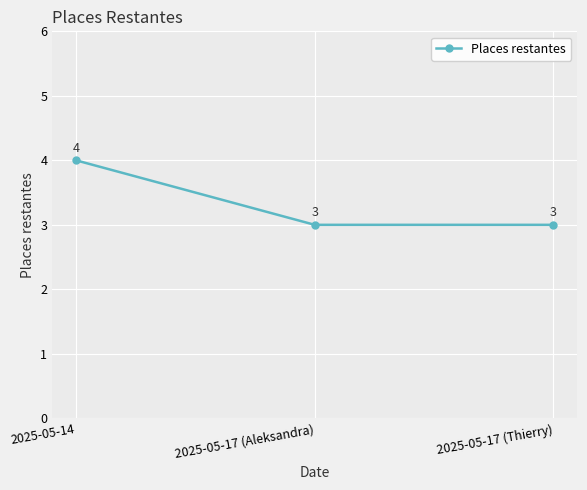

How many lines are shown in the chart?

1